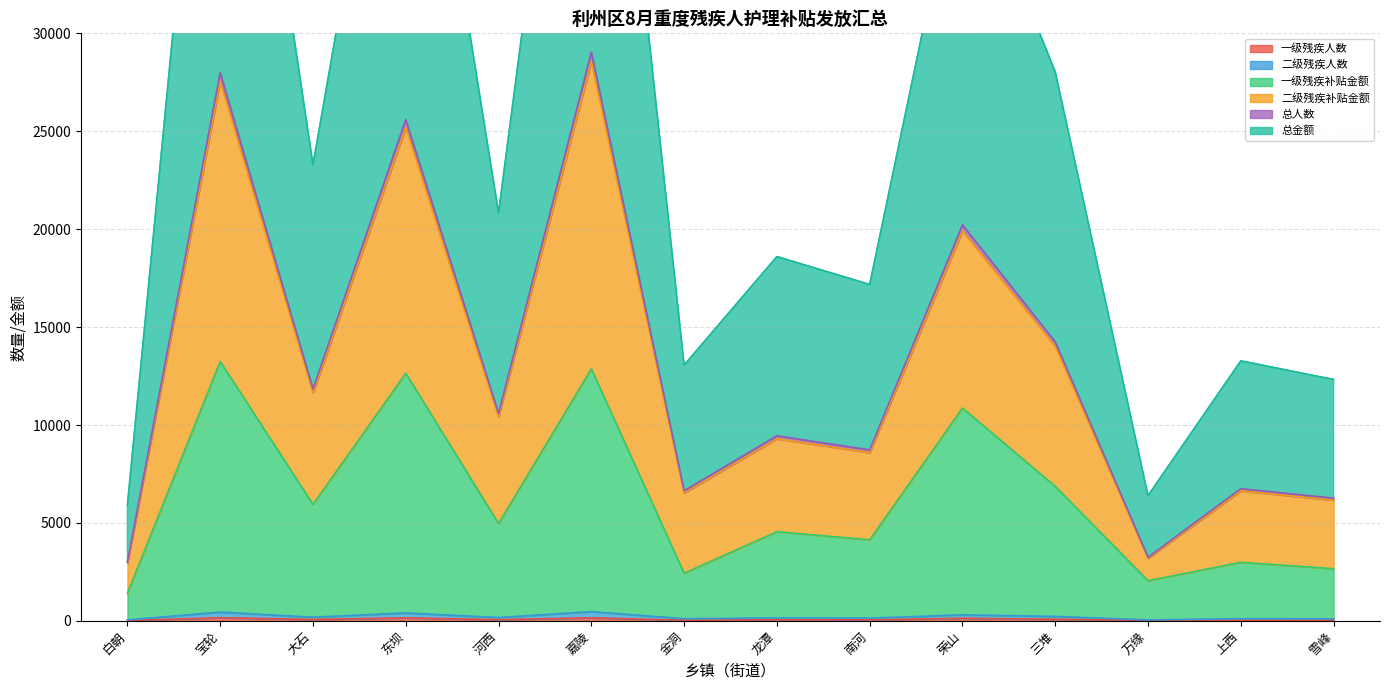

What are all the series names shown in the legend?

一级残疾人数, 二级残疾人数, 一级残疾补贴金额, 二级残疾补贴金额, 总人数, 总金额